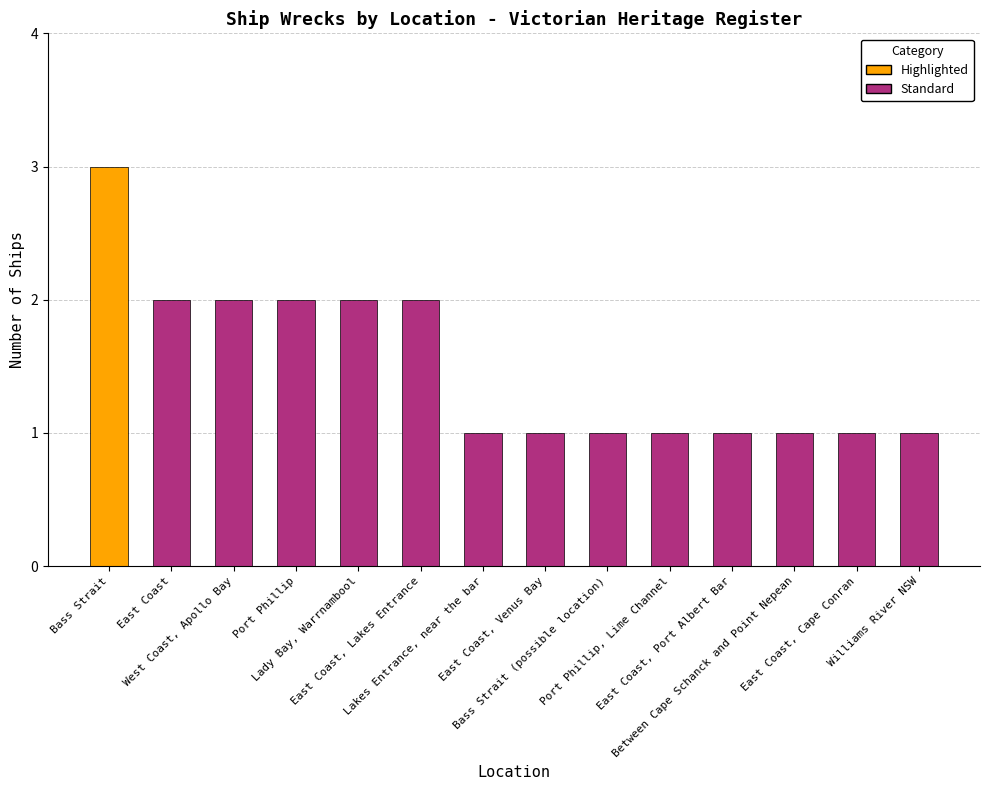

Is it true that the value at East Coast, Venus Bay is 2?

False